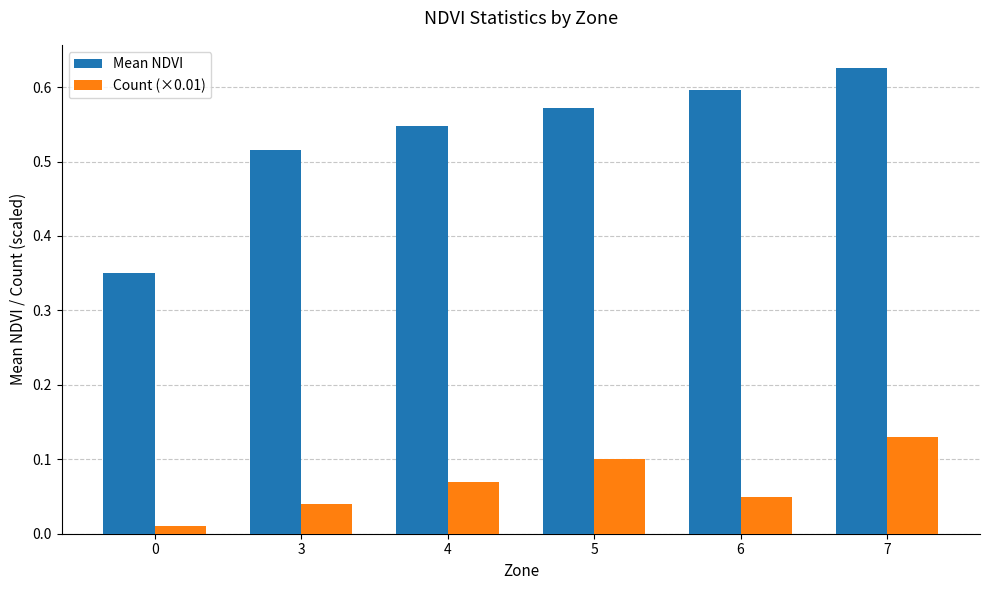

Rank the series by their average value, from lowest to highest.

Count (×0.01), Mean NDVI